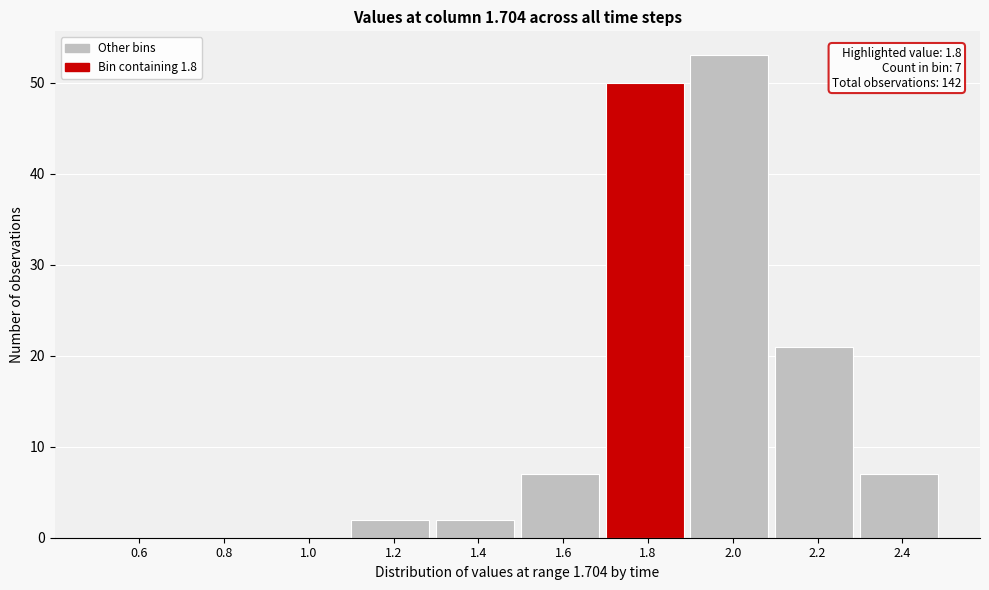

Reading left to right, extract all data points from this chart.

0.6=0	0.8=0	1.0=0	1.2=2	1.4=2	1.6=7	1.8=50	2.0=53	2.2=21	2.4=7